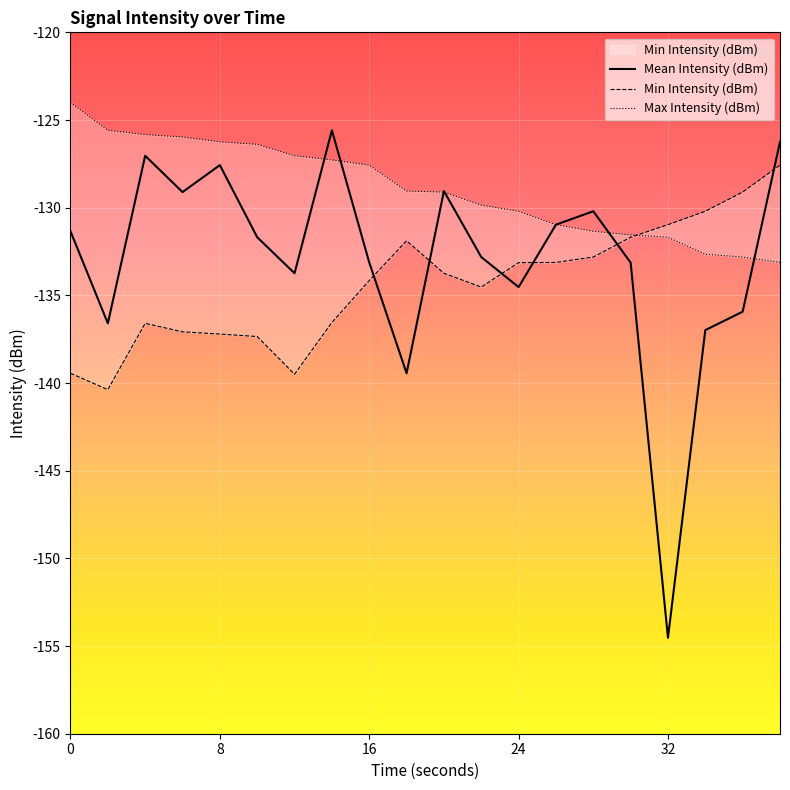

Which series has the largest range (max minus min)?

Mean Intensity (dBm)